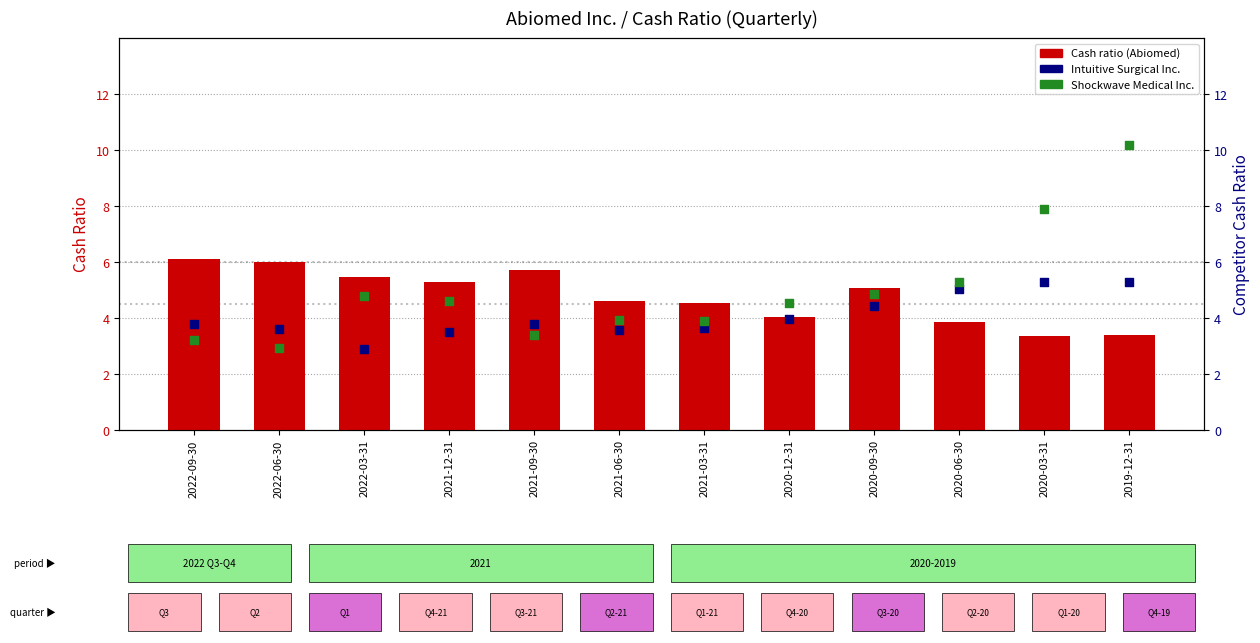

Is the value of Shockwave Medical Inc. at 2019-12-31 greater than the value of Cash ratio (Abiomed) at 2021-09-30?

Yes